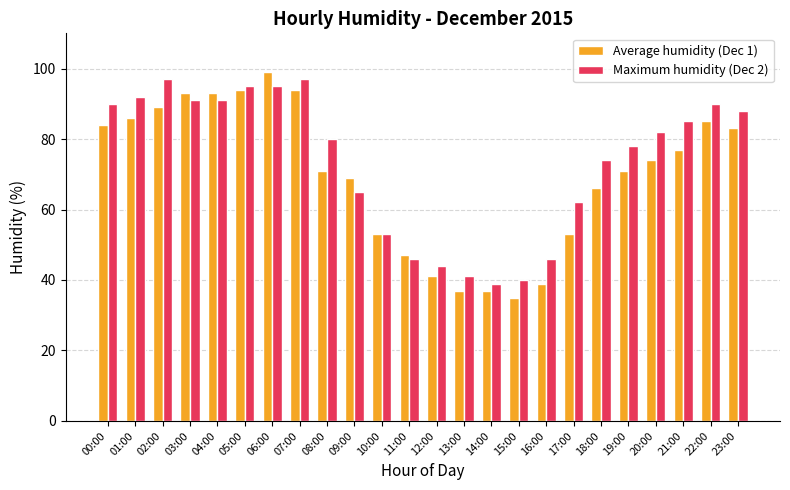

What is the minimum value for Maximum humidity (Dec 2)?

39